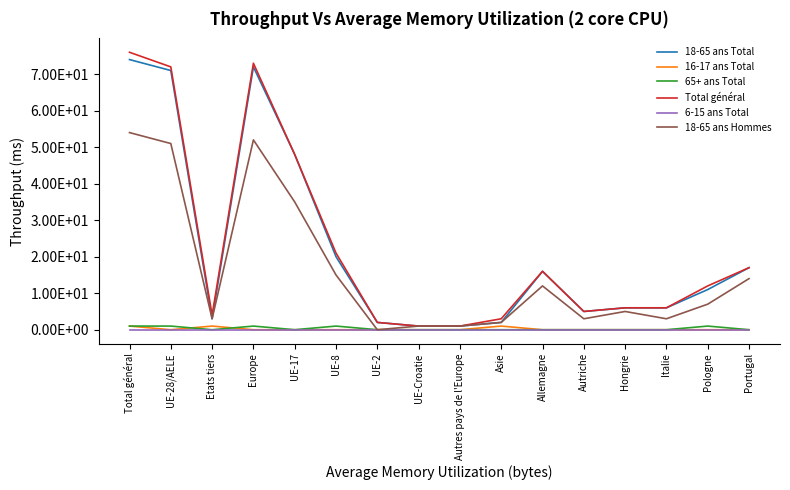

What is the label of the 2nd point from the right?

Pologne